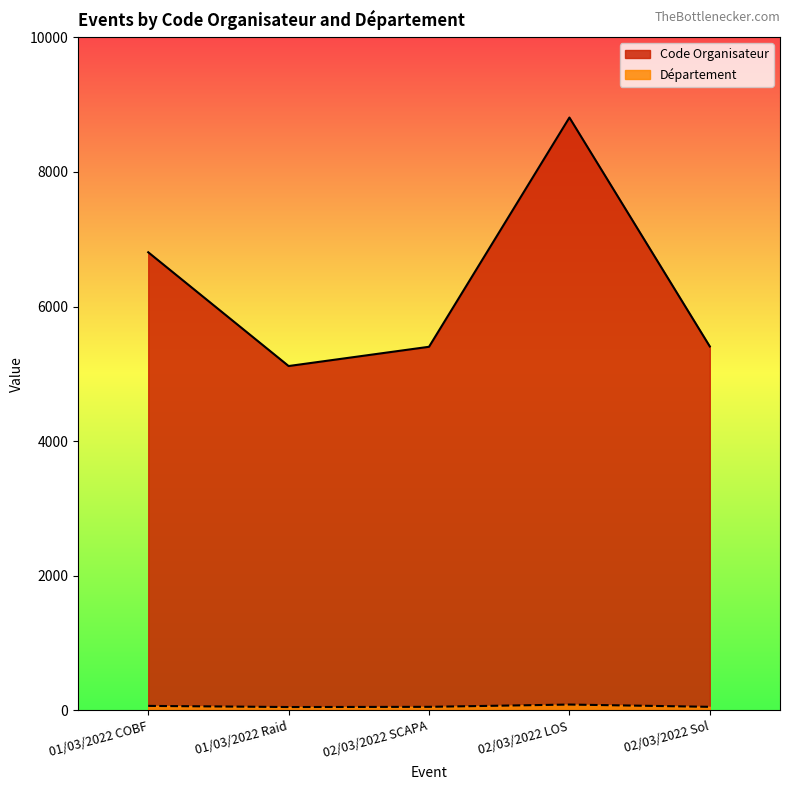

At how many categories does at least one series exceed 1530?

5